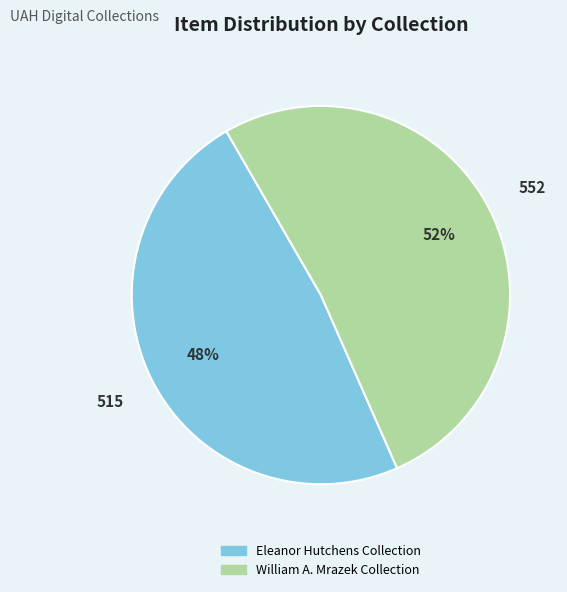

To the nearest percent, what percentage of the pie is Eleanor Hutchens Collection?

48%